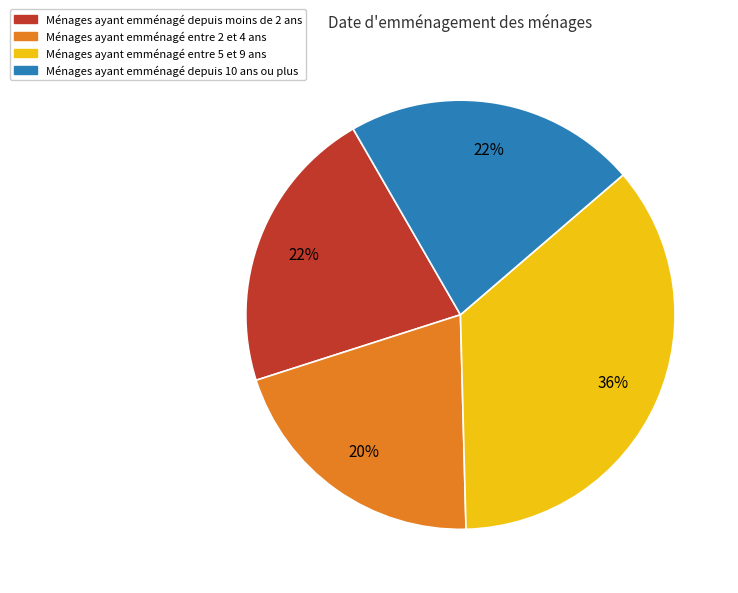

To the nearest percent, what is the average slice percentage?

25%